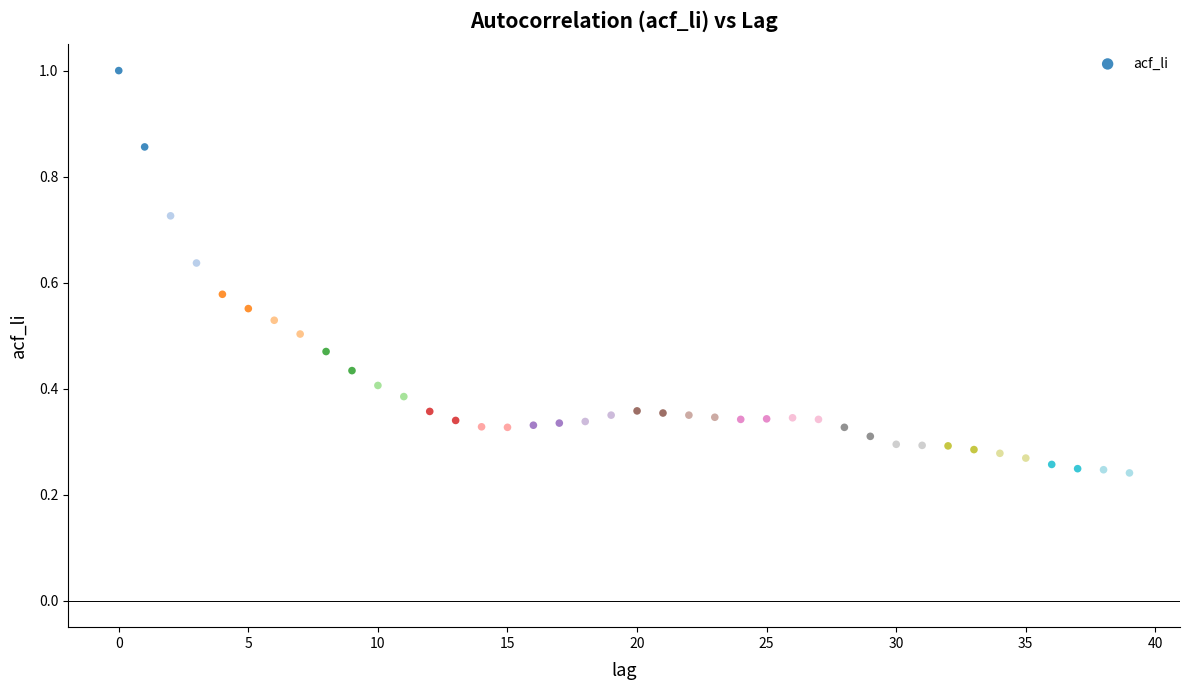

What is the range of Y values (max minus min)?

0.8